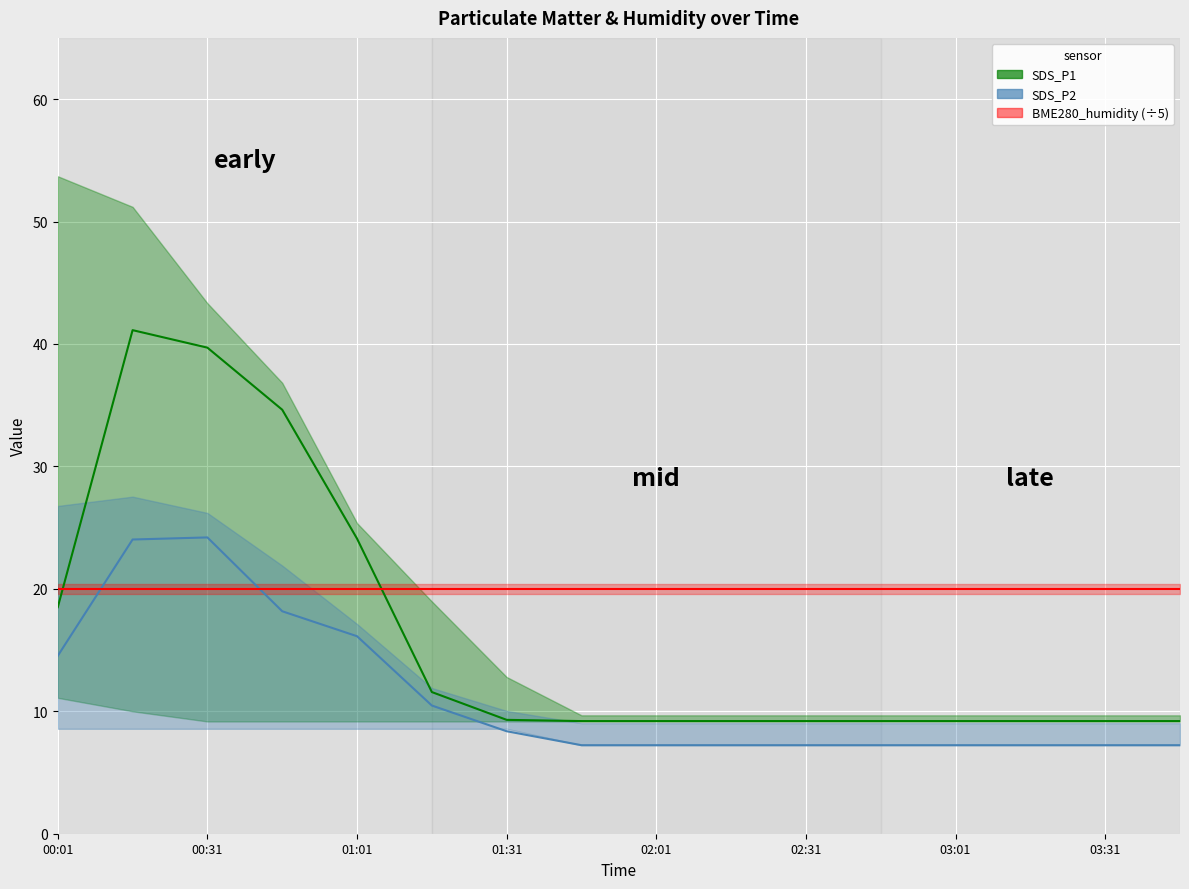

What is the average value of the BME280_humidity (÷5) series?

20.0